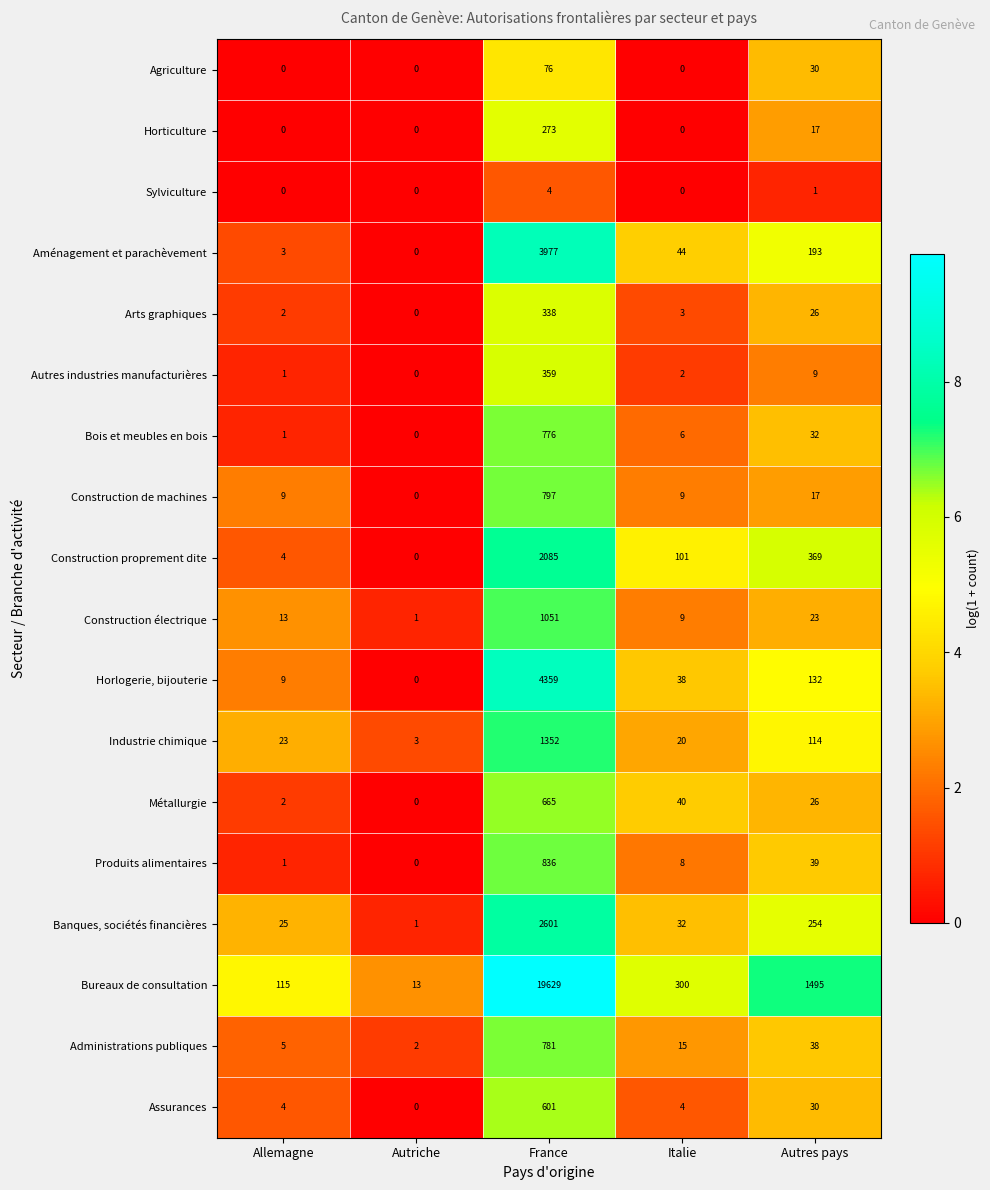

Which category has the highest value in the Construction électrique series?

France